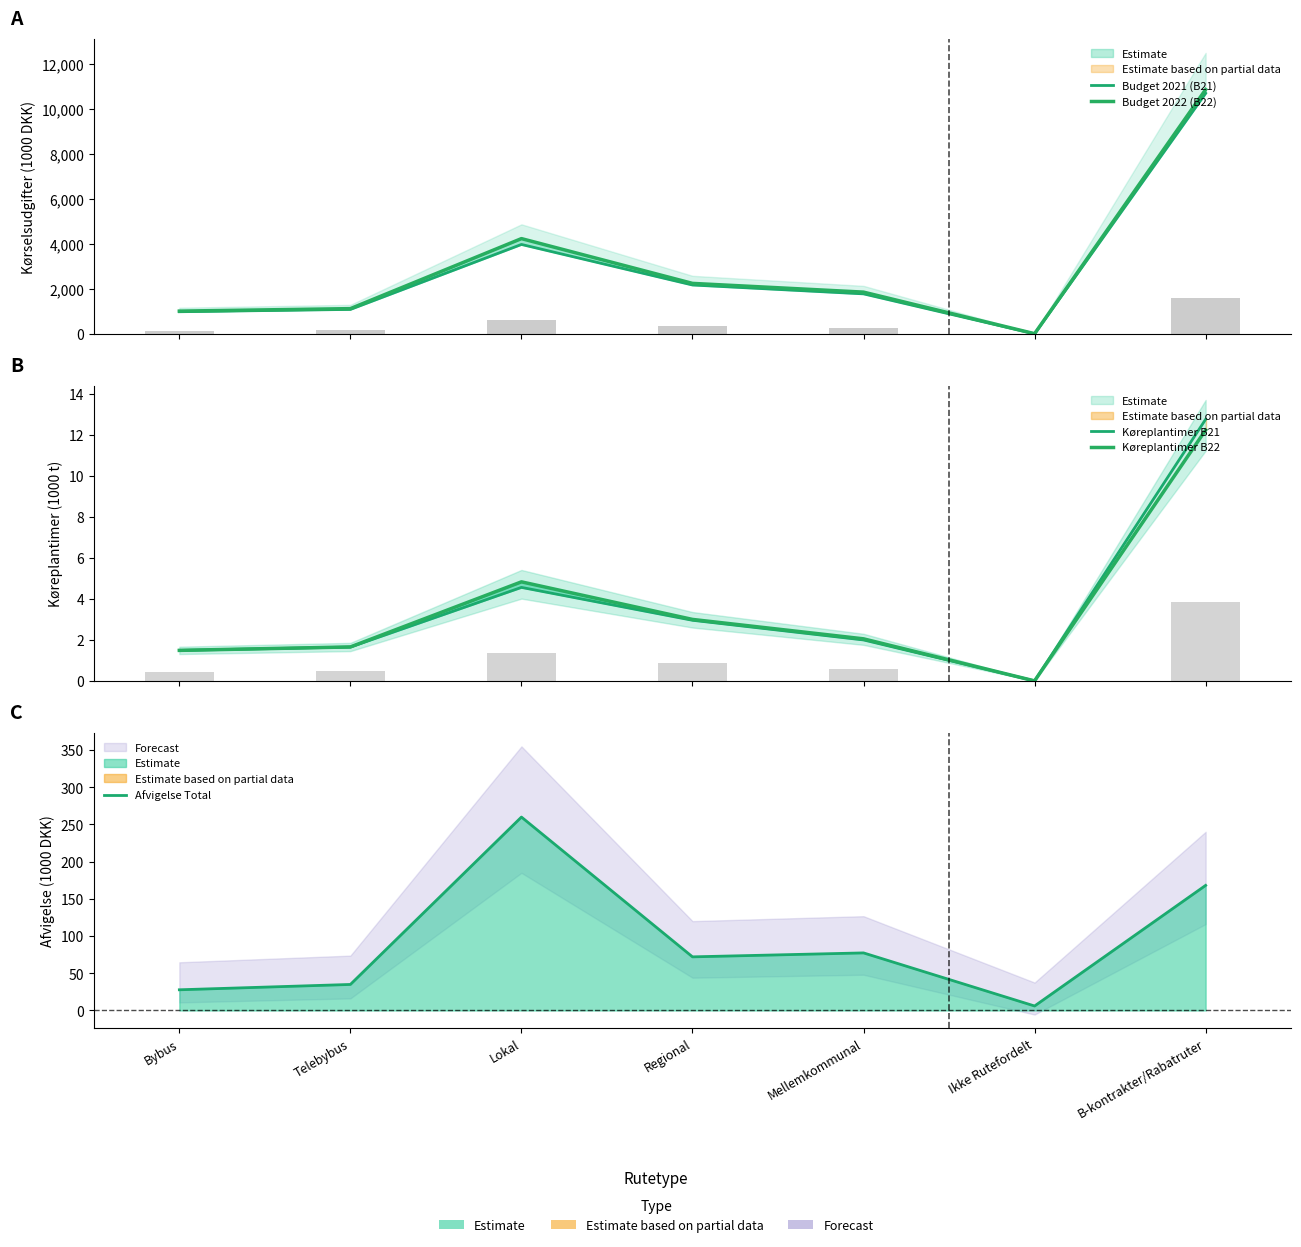

How many distinct data groups are displayed?

5